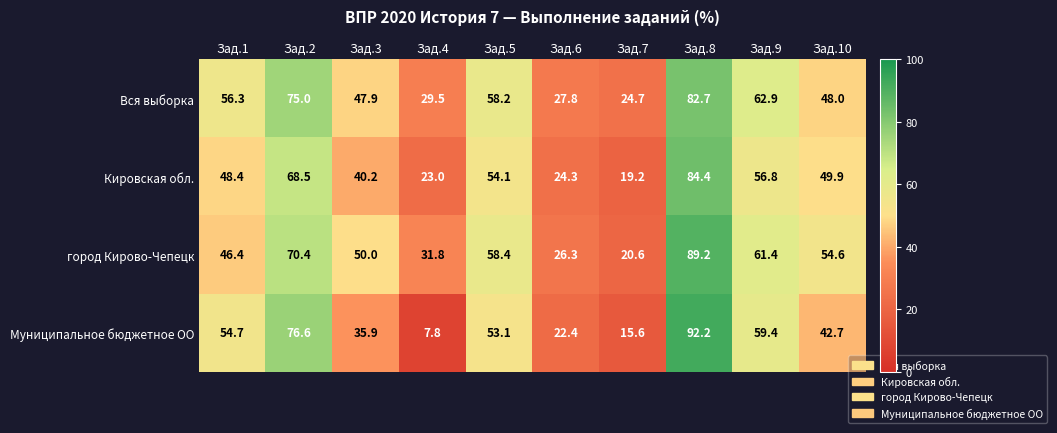

List the series in order of their peak value, highest first.

Муниципальное бюджетное ОО, город Кирово-Чепецк, Кировская обл., Вся выборка